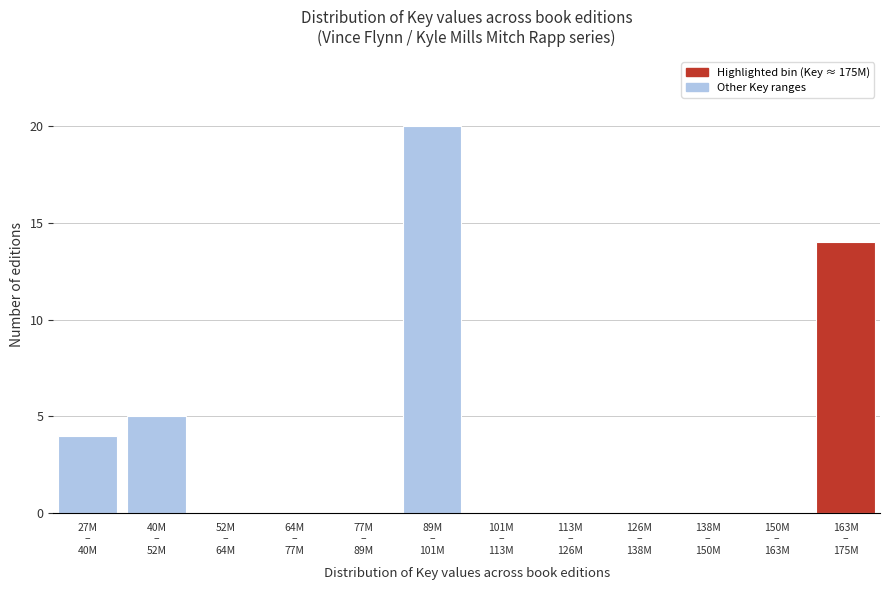

What is the maximum value shown in the chart?

20